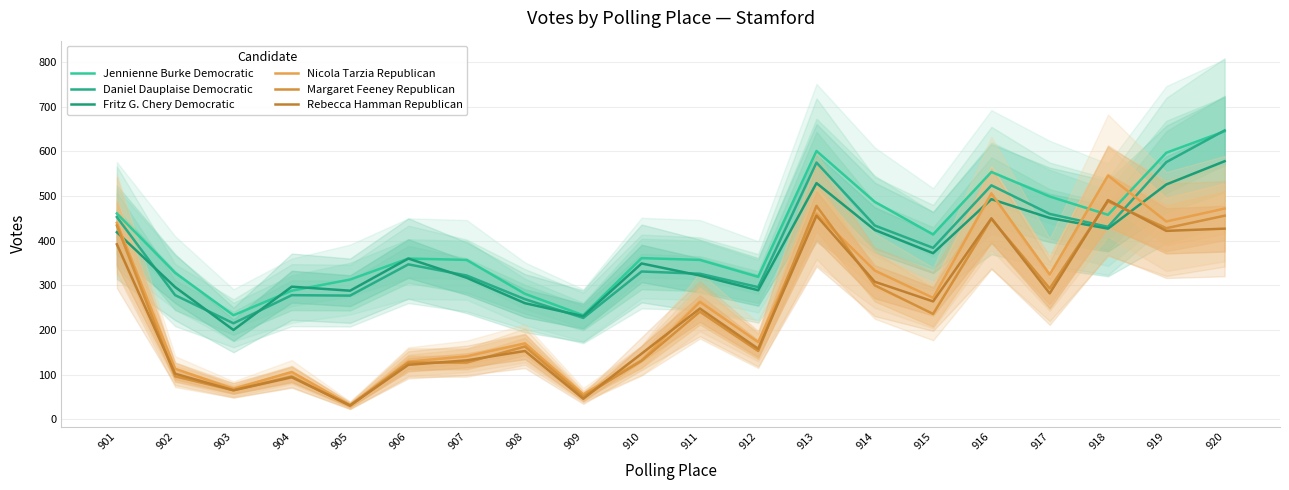

Reading left to right, extract all data points from this chart.

Jennienne Burke Democratic: 901=461	902=328	903=233	904=288	905=313	906=360	907=357	908=281	909=233	910=361	911=357	912=319	913=601	914=487	915=414	916=554	917=499	918=458	919=597	920=645
Daniel Dauplaise Democratic: 901=453	902=278	903=215	904=278	905=277	906=347	907=322	908=269	909=227	910=331	911=326	912=296	913=575	914=434	915=384	916=524	917=460	918=431	919=576	920=647
Fritz G. Chery Democratic: 901=419	902=296	903=200	904=297	905=288	906=360	907=317	908=260	909=231	910=349	911=322	912=289	913=529	914=424	915=372	916=493	917=451	918=427	919=526	920=578
Nicola Tarzia Republican: 901=440	902=113	903=68	904=106	905=32	906=129	907=141	908=170	909=56	910=132	911=263	912=173	913=461	914=333	915=272	916=506	917=324	918=546	919=443	920=472
Margaret Feeney Republican: 901=434	902=96	903=65	904=96	905=30	906=127	907=127	908=163	909=51	910=131	911=241	912=153	913=478	914=300	915=236	916=449	917=293	918=488	919=428	920=456
Rebecca Hamman Republican: 901=392	902=102	903=65	904=94	905=31	906=122	907=132	908=153	909=46	910=147	911=248	912=158	913=456	914=308	915=264	916=450	917=282	918=491	919=422	920=427